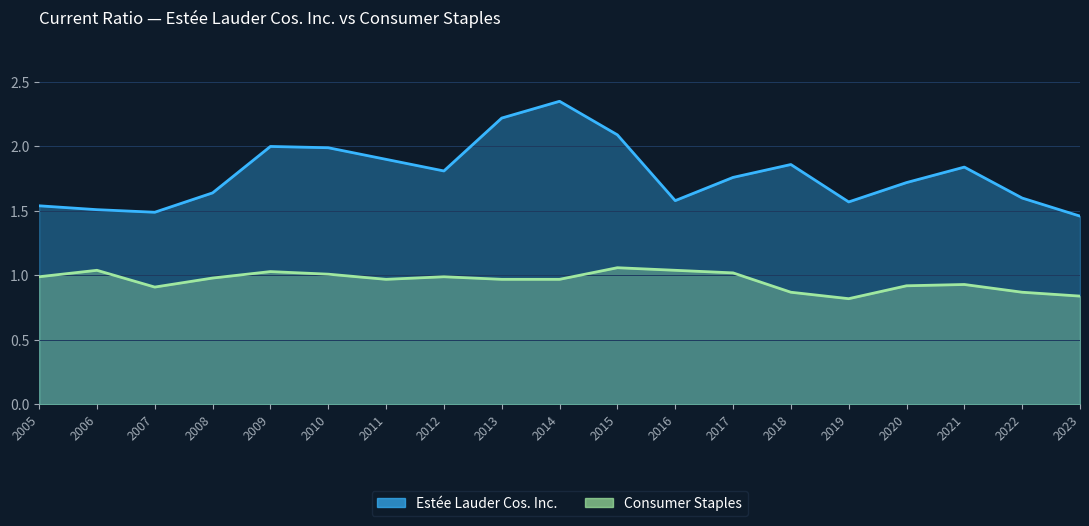

True or false: Consumer Staples and Estée Lauder Cos. Inc. cross at least once.

False